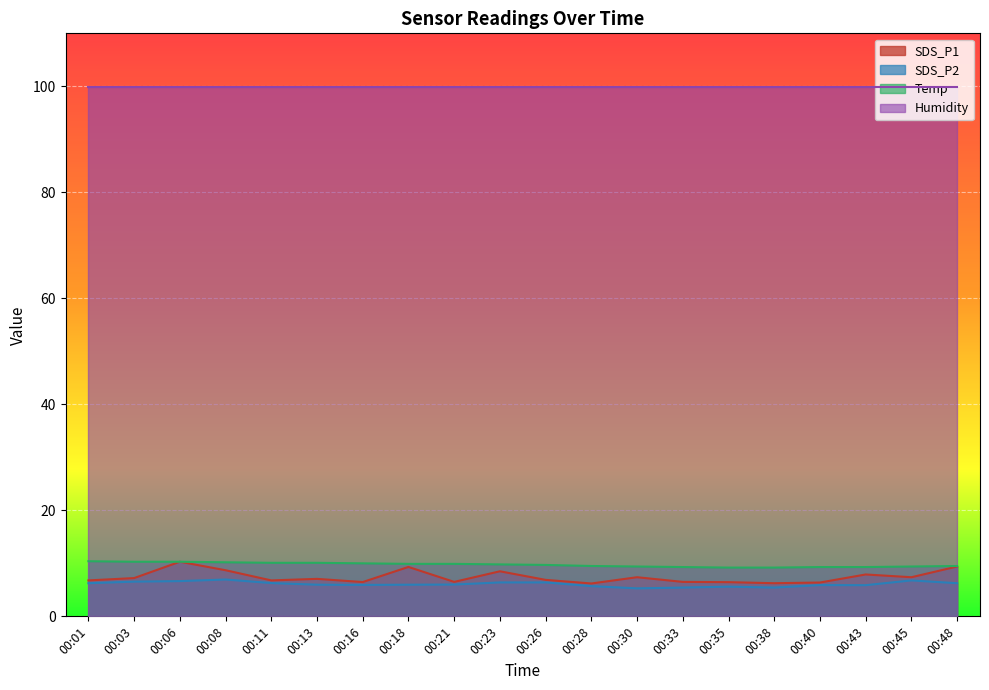

What is the difference between the maximum and minimum values in the SDS_P2 series?

1.7